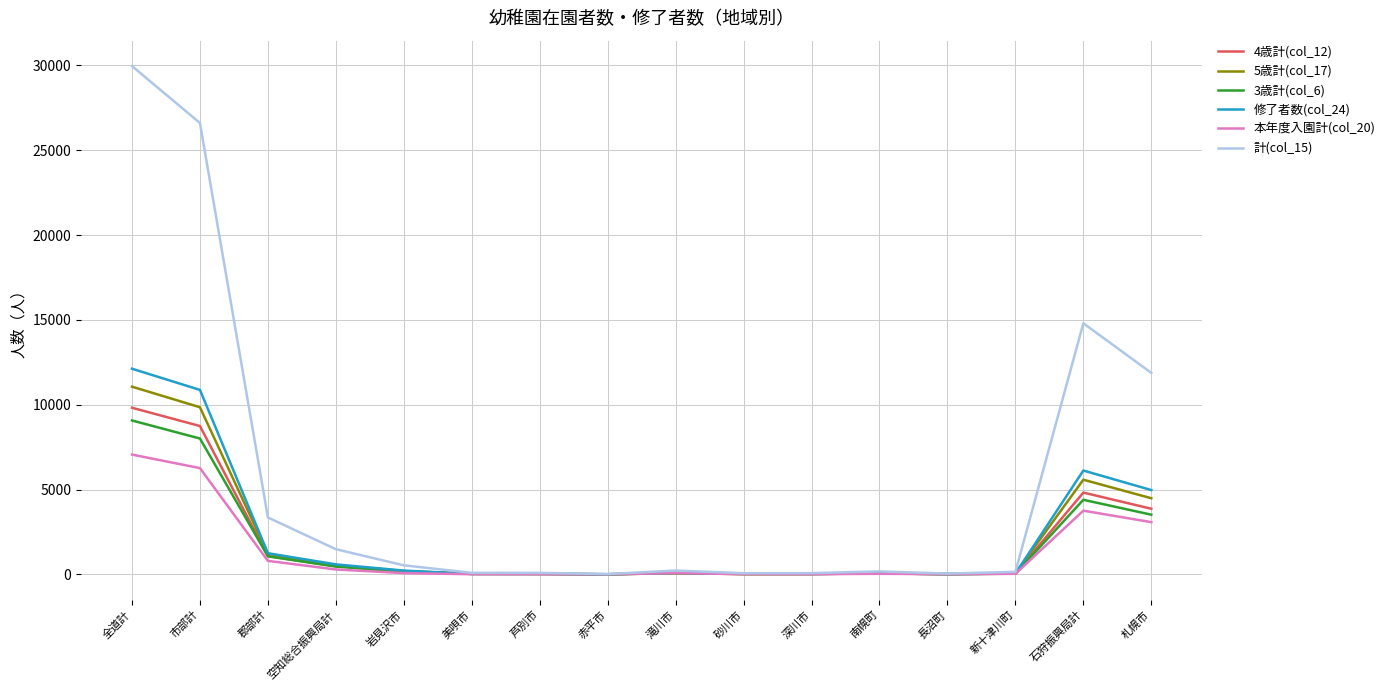

True or false: 本年度入園計(col_20) has a value of 798 at 郡部計.

True